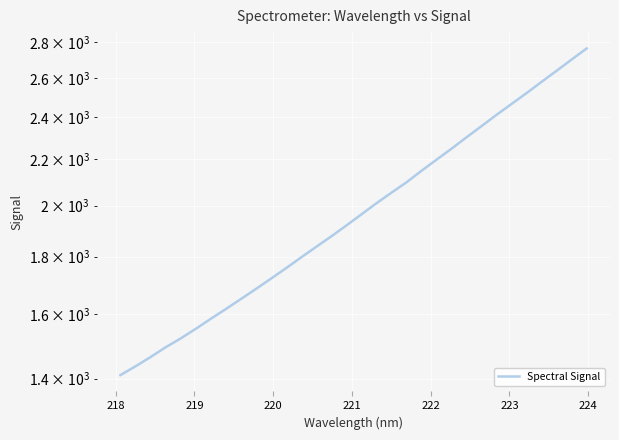

Is this an area chart (filled region under the line)?

No